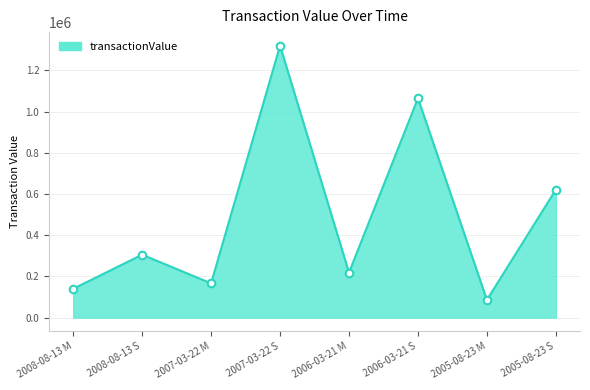

Between 2008-08-13 M and 2005-08-23 S, which is larger?

2005-08-23 S